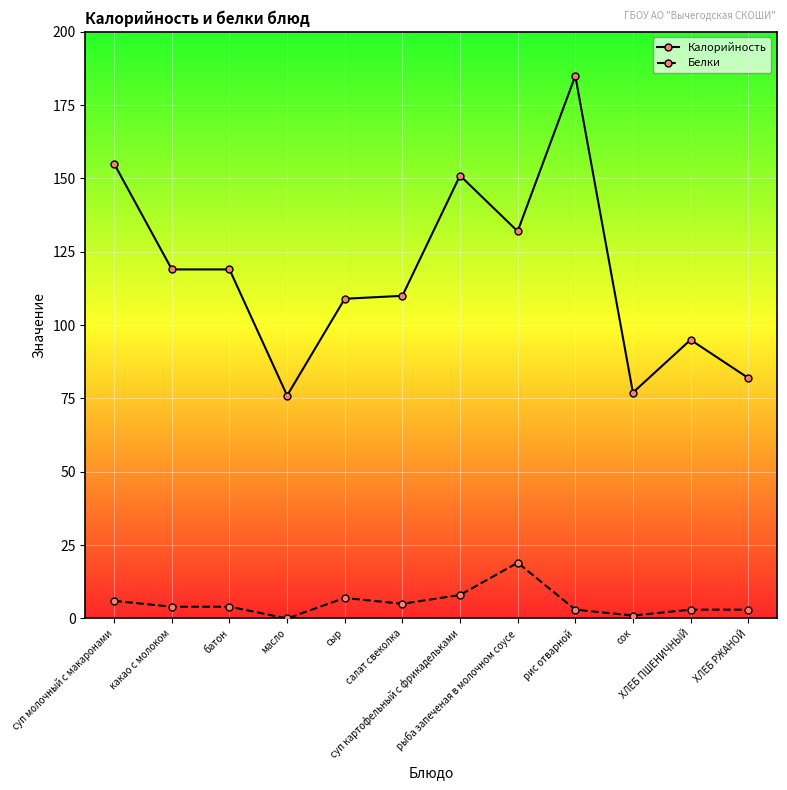

Which category has the highest value in the Калорийность series?

рис отварной